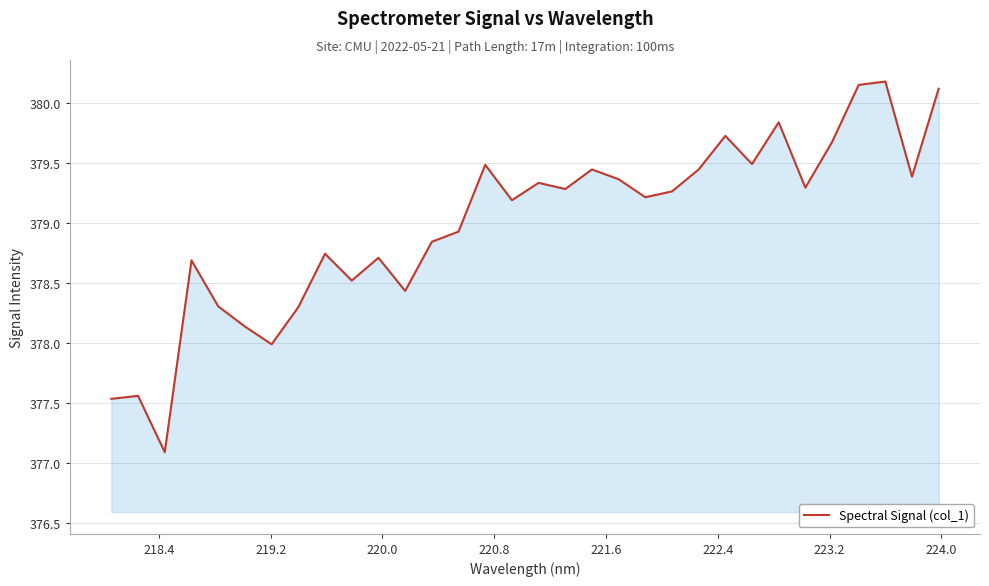

What is the greatest value displayed?

380.2